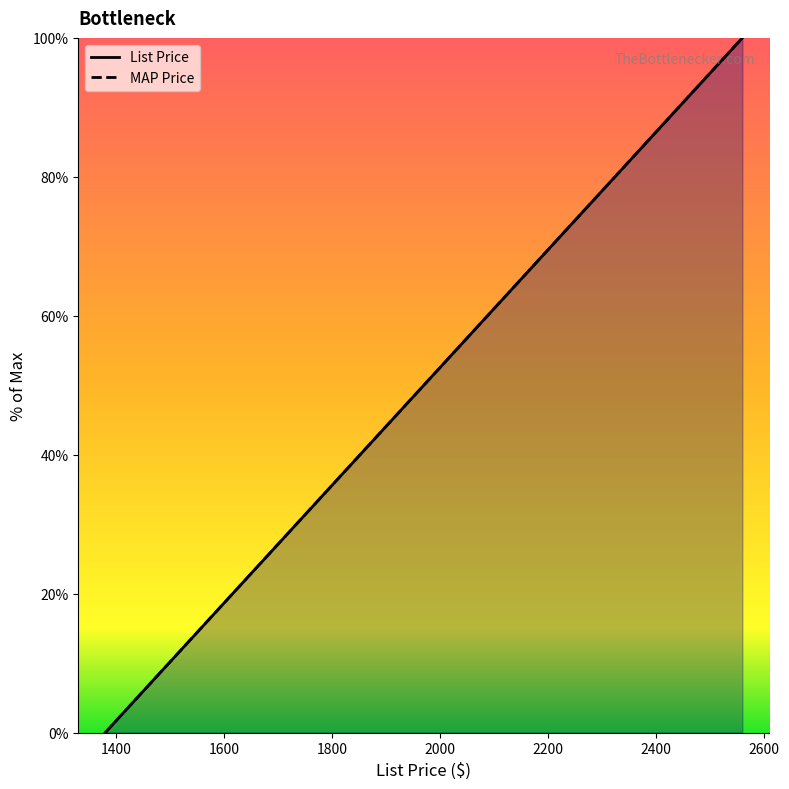

How many positive values does the MAP Price series have?

9